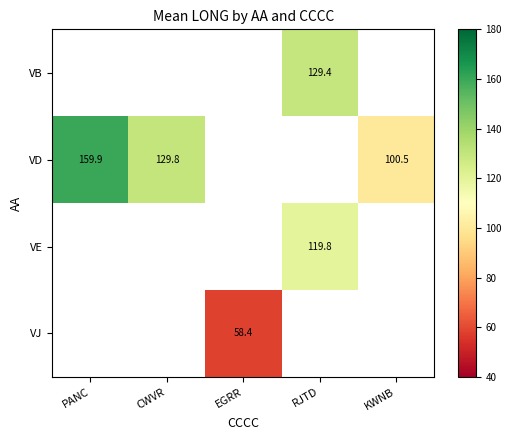

What is the spread (max minus min) of values at RJTD?

9.7